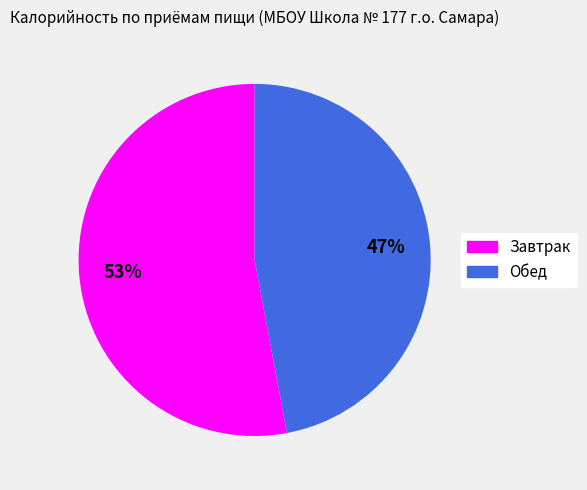

Does Обед represent more than half of the total?

No